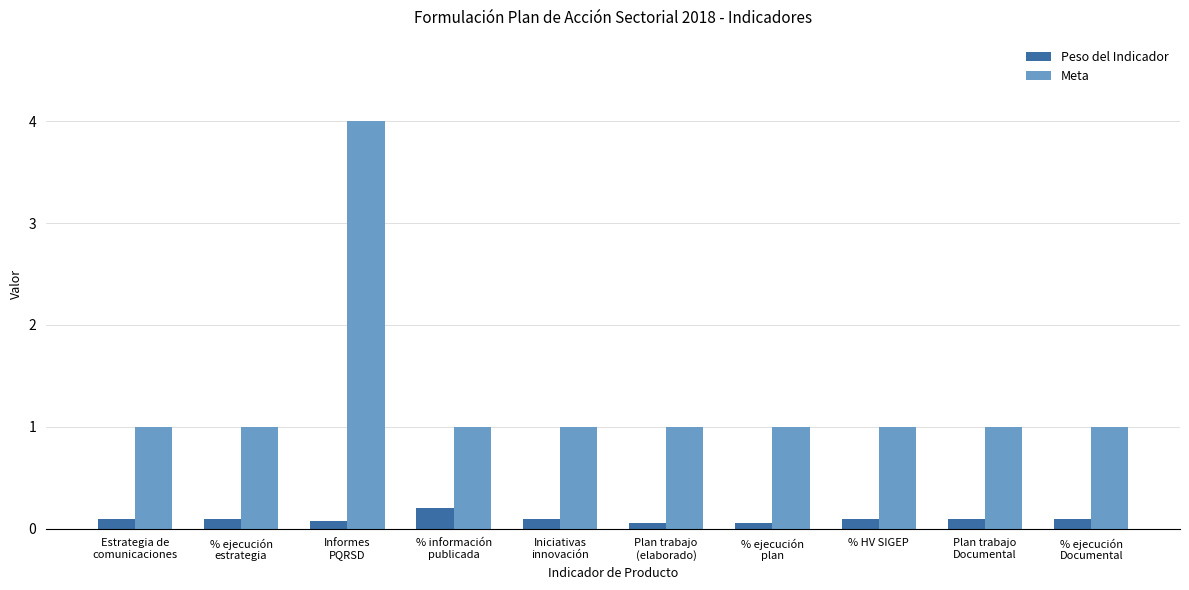

What is the label of the 8th bar from the left?

% HV SIGEP